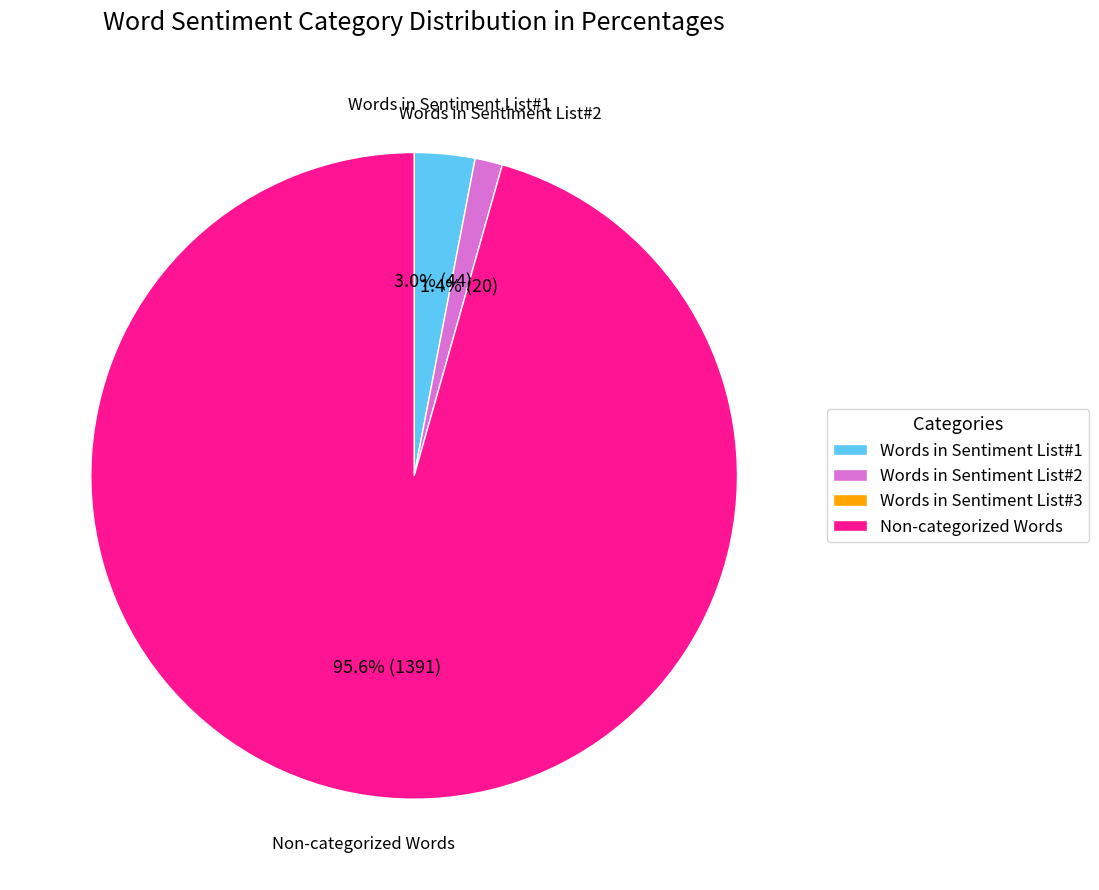

Is there any slice that represents more than half of the pie?

Yes